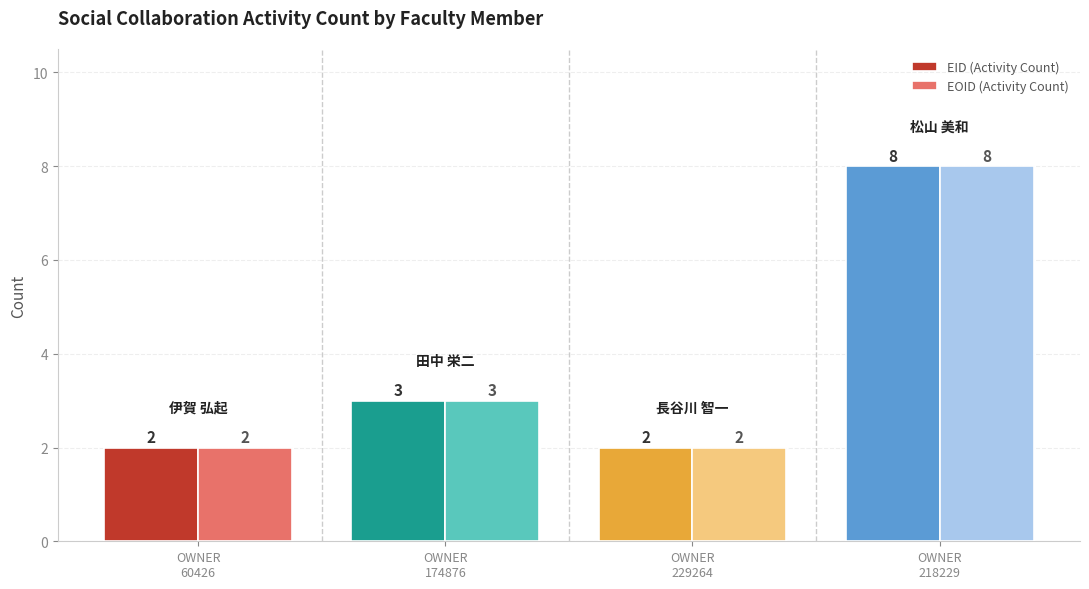

What is the difference between the maximum and second lowest values in the EOID (Activity Count) series?

6